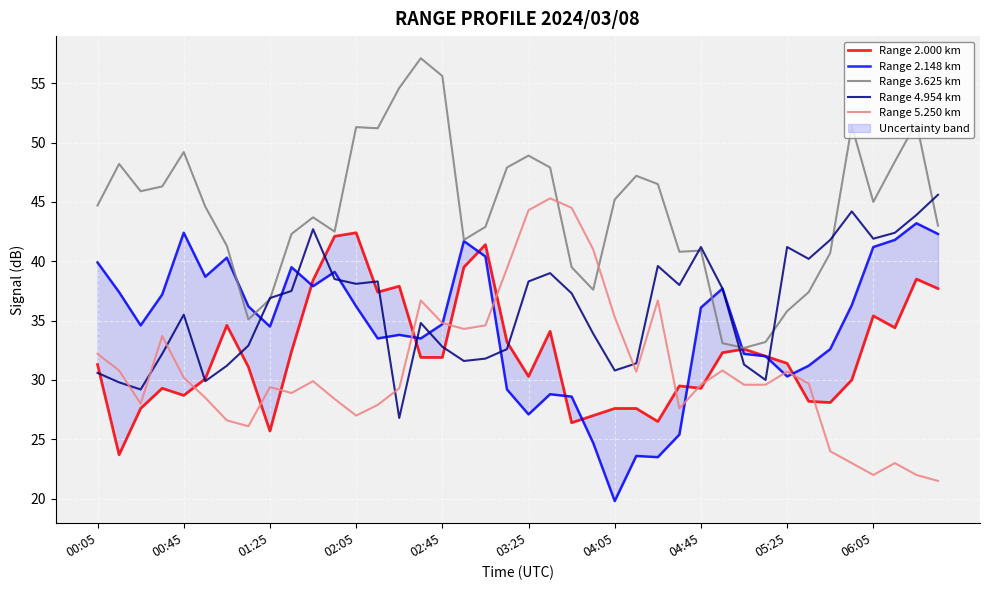

True or false: Range 2.148 km has more than 1 points higher than both neighbors.

True